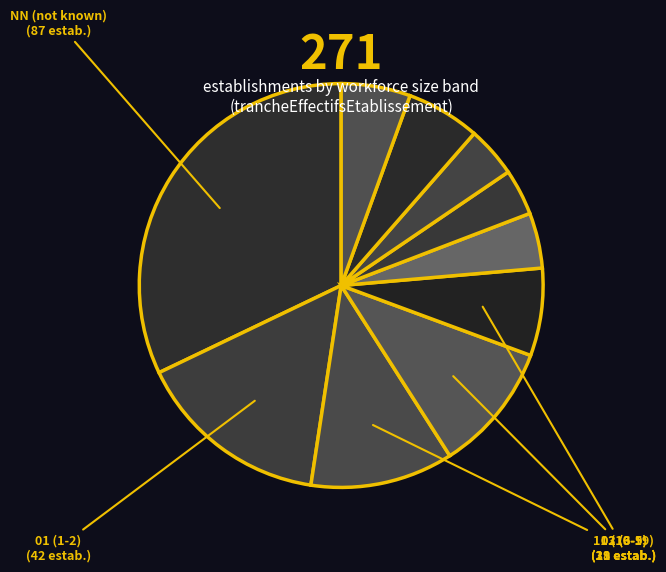

How many segments does this pie chart have?

10